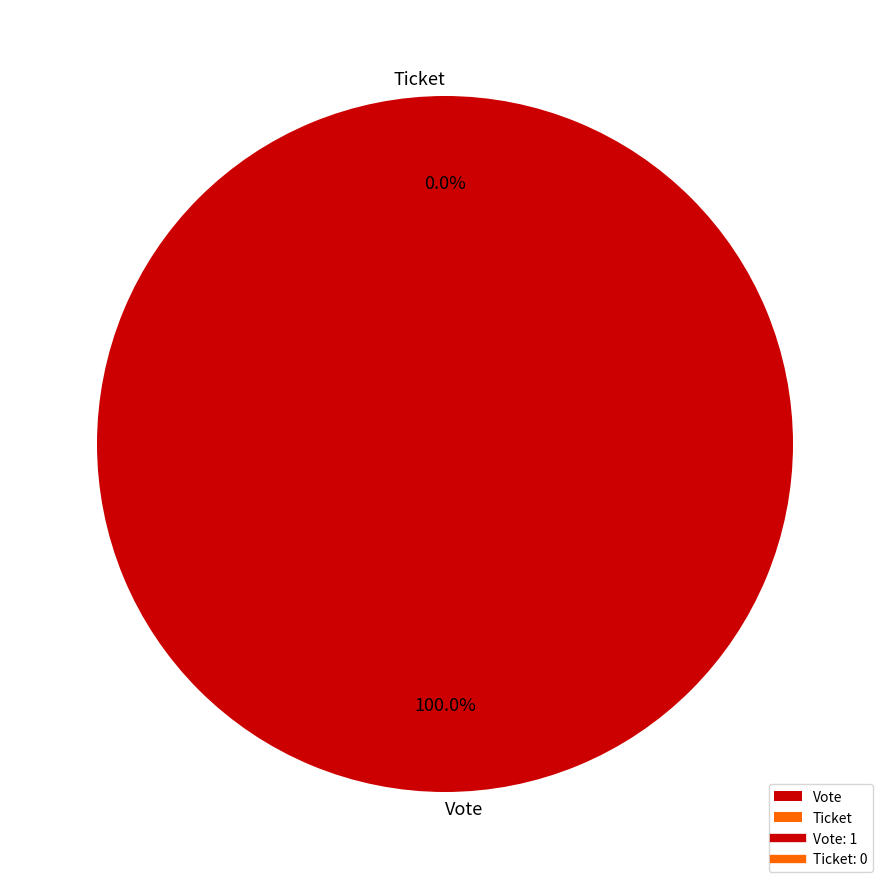

Rank the categories by value from highest to lowest.

Vote, Ticket